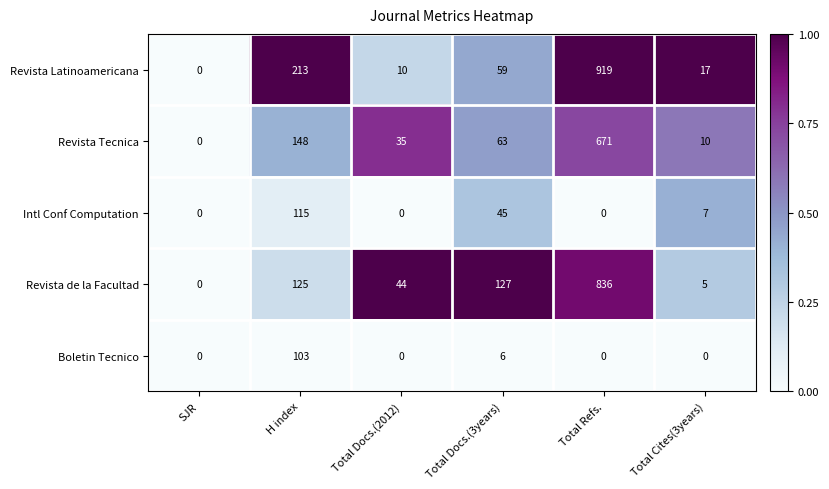

How many distinct data groups are displayed?

5